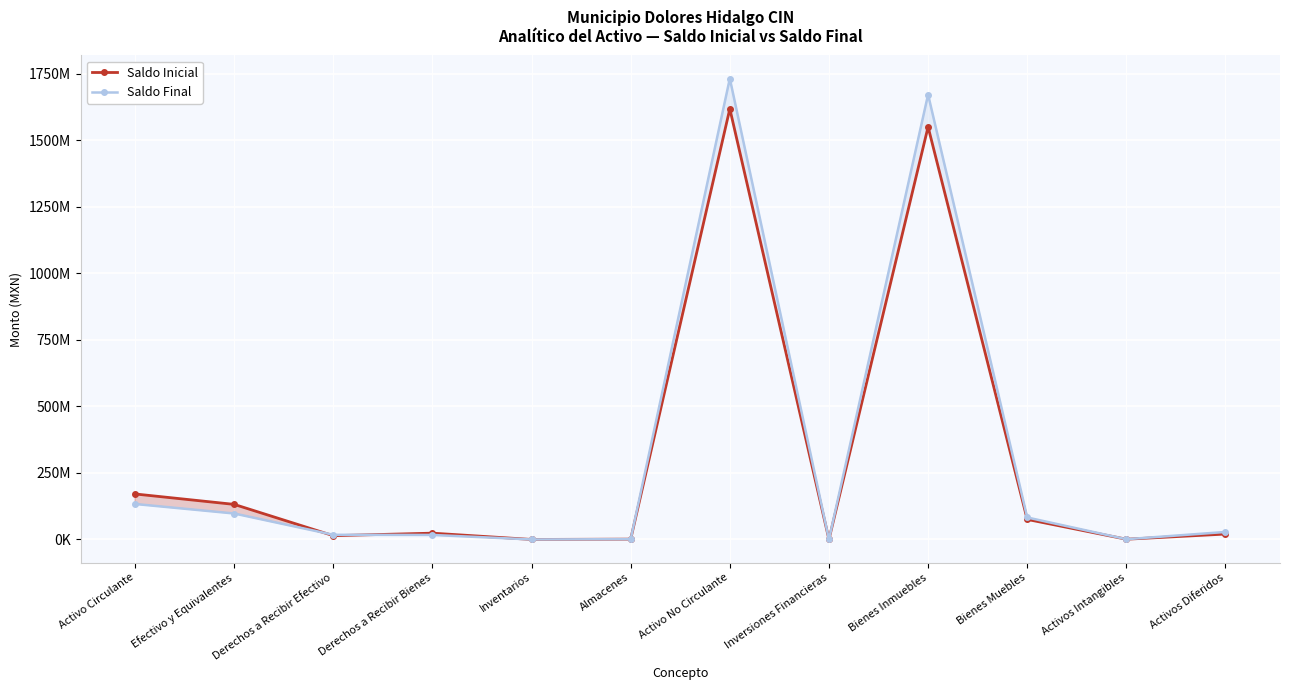

Is this an area chart (filled region under the line)?

No